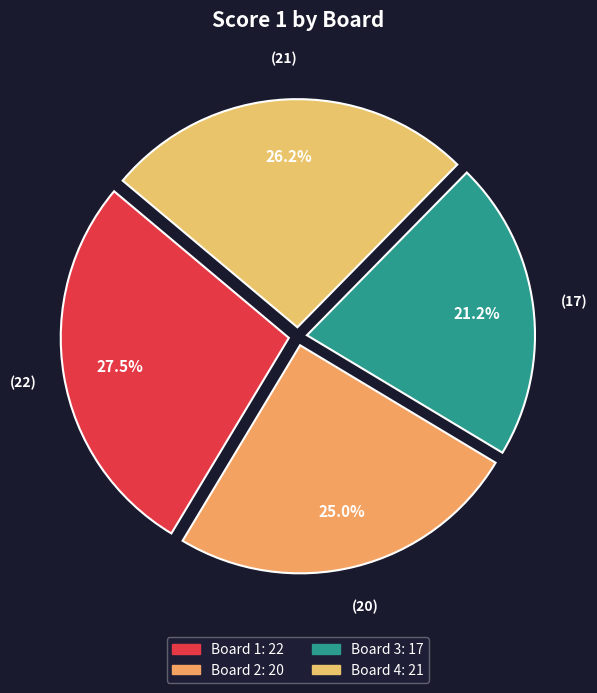

Is there a majority slice in this chart?

No